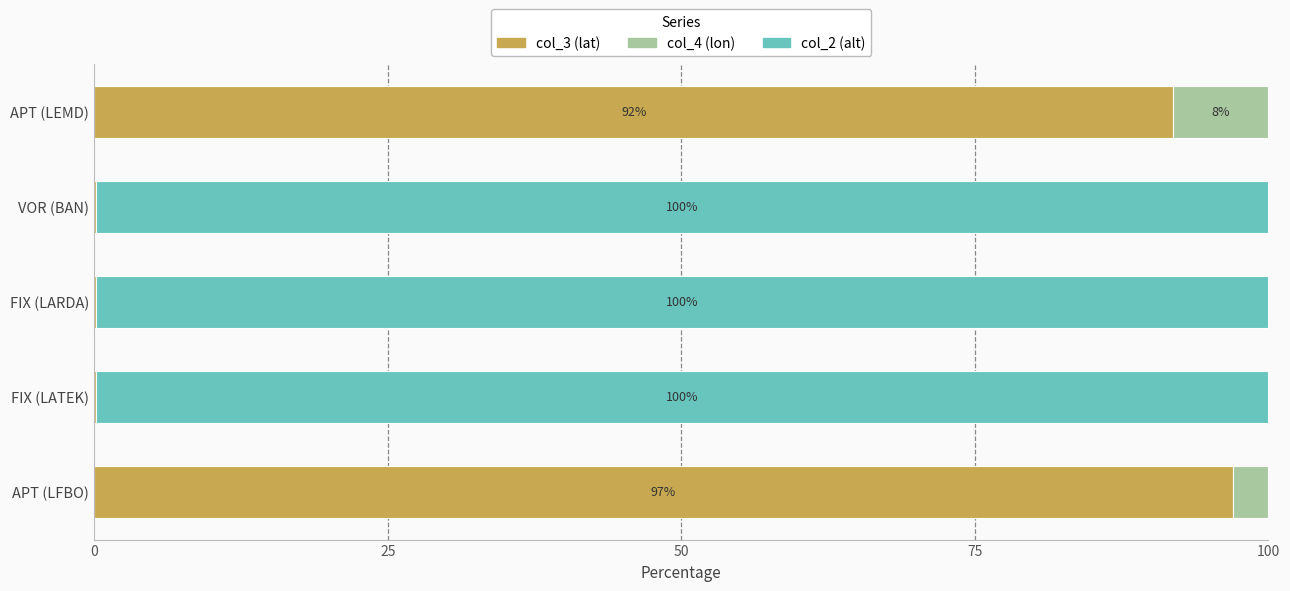

At which label does col_3 (lat) reach its peak?

APT (LFBO)